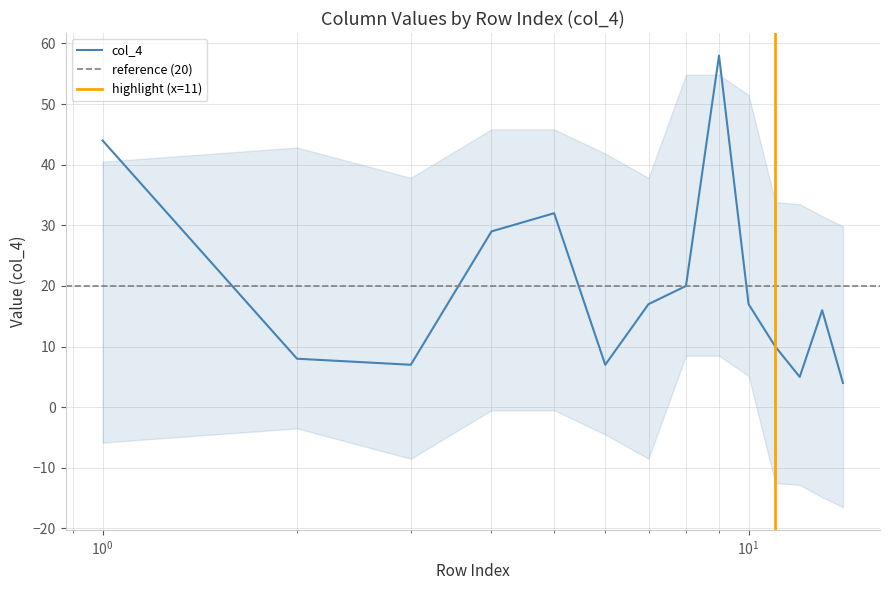

What is the difference between the values at 3 and 2?

1